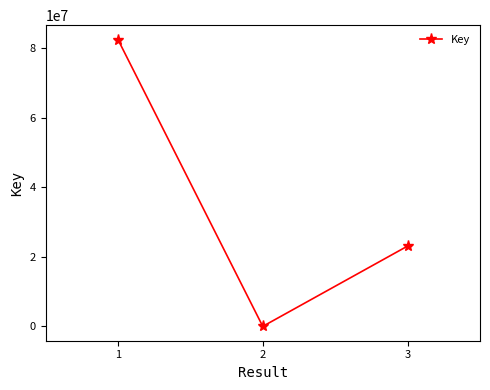

What is the change in value from 2 to 3?

+23107967